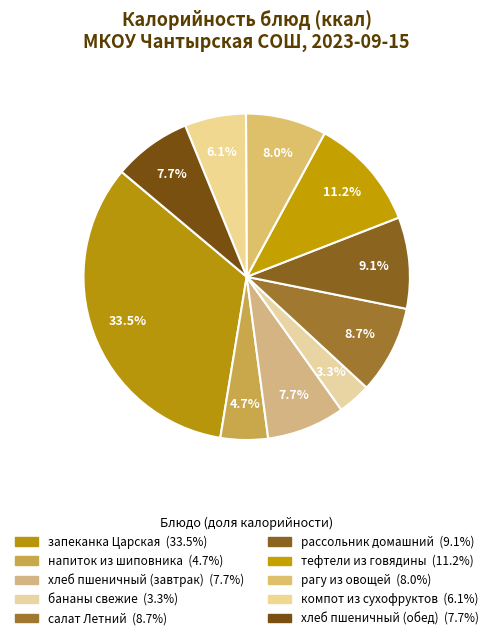

Rank the categories by value from highest to lowest.

запеканка Царская, тефтели из говядины, рассольник домашний, салат Летний, рагу из овощей, хлеб пшеничный (завтрак), хлеб пшеничный (обед), компот из сухофруктов, напиток из шиповника, бананы свежие